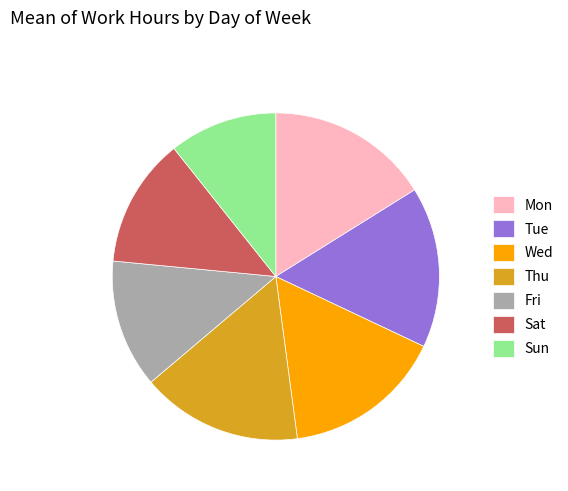

Which category has the smallest portion of the pie?

Sun